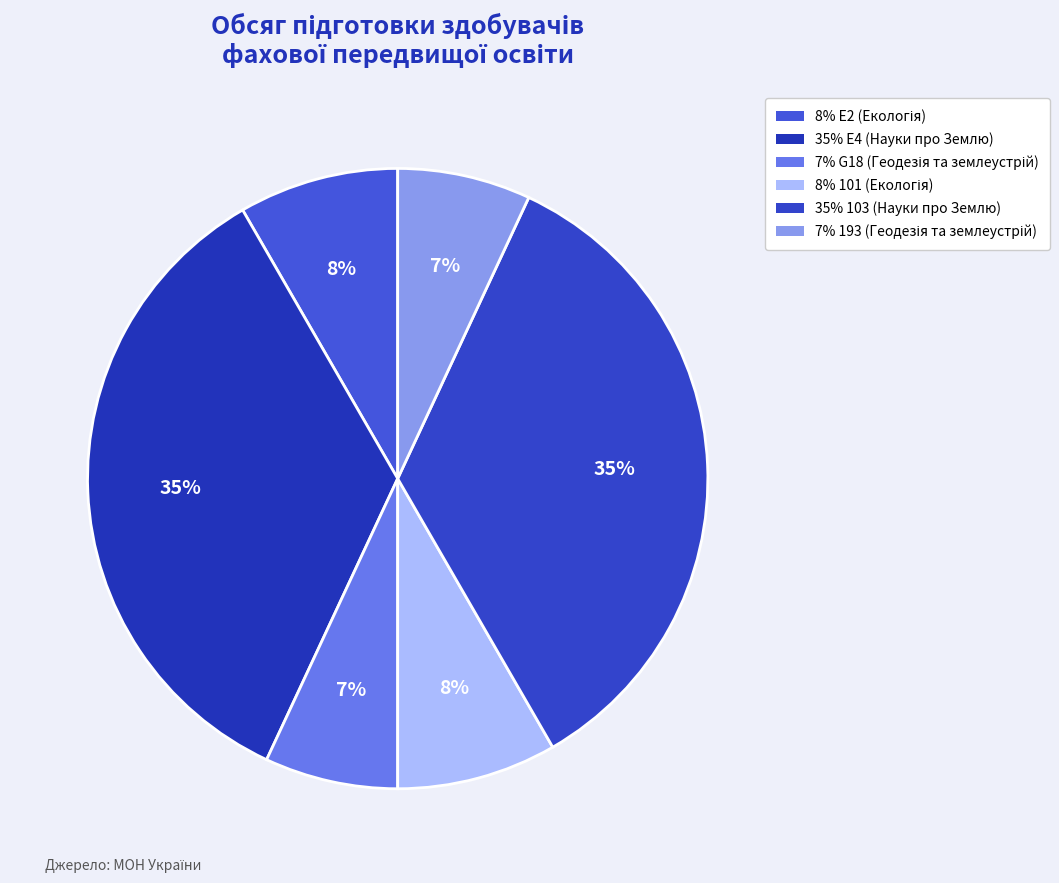

Count the number of slices in the pie.

6